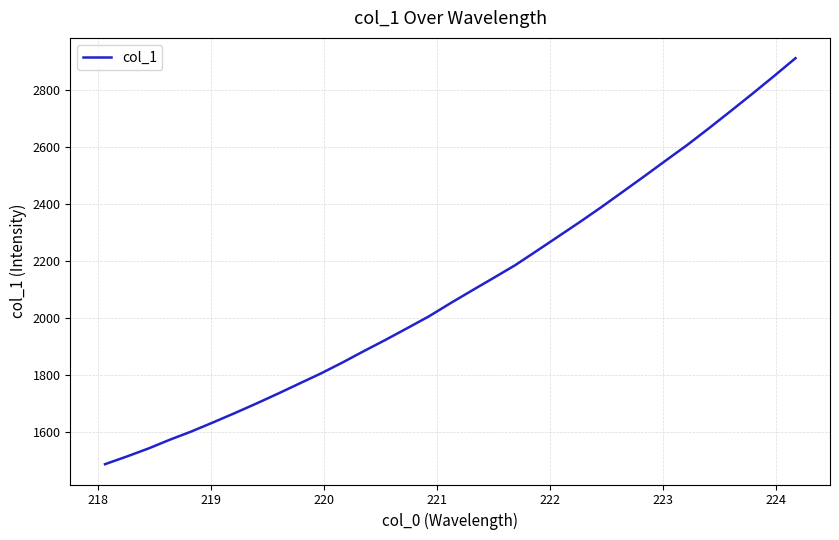

True or false: the data has more than 0 interior local peaks.

False